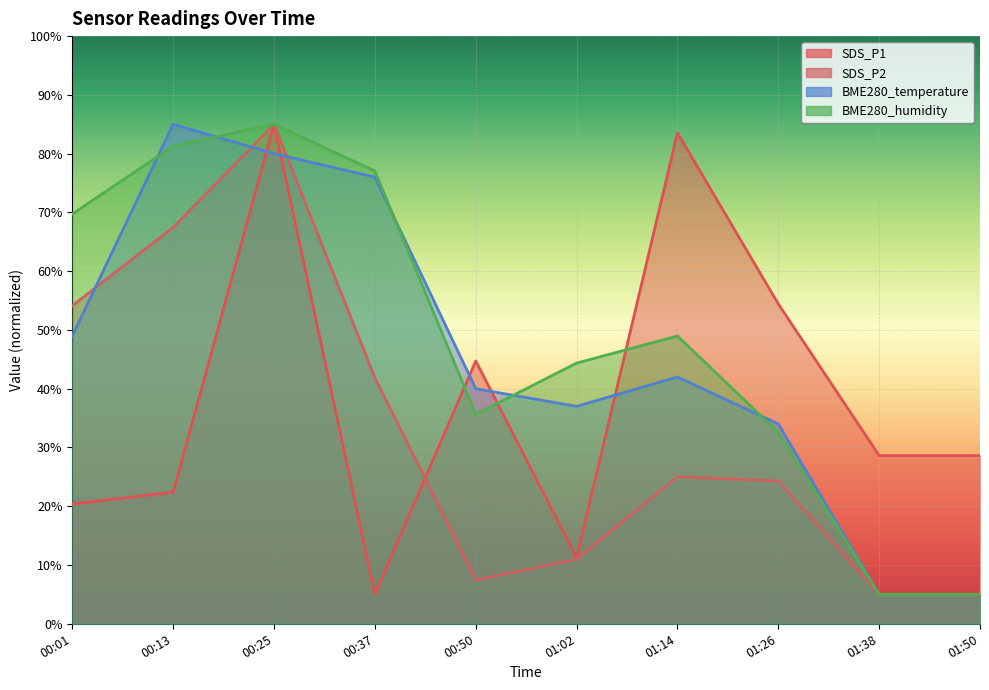

Which category has the lowest value in the SDS_P2 series?

01:38